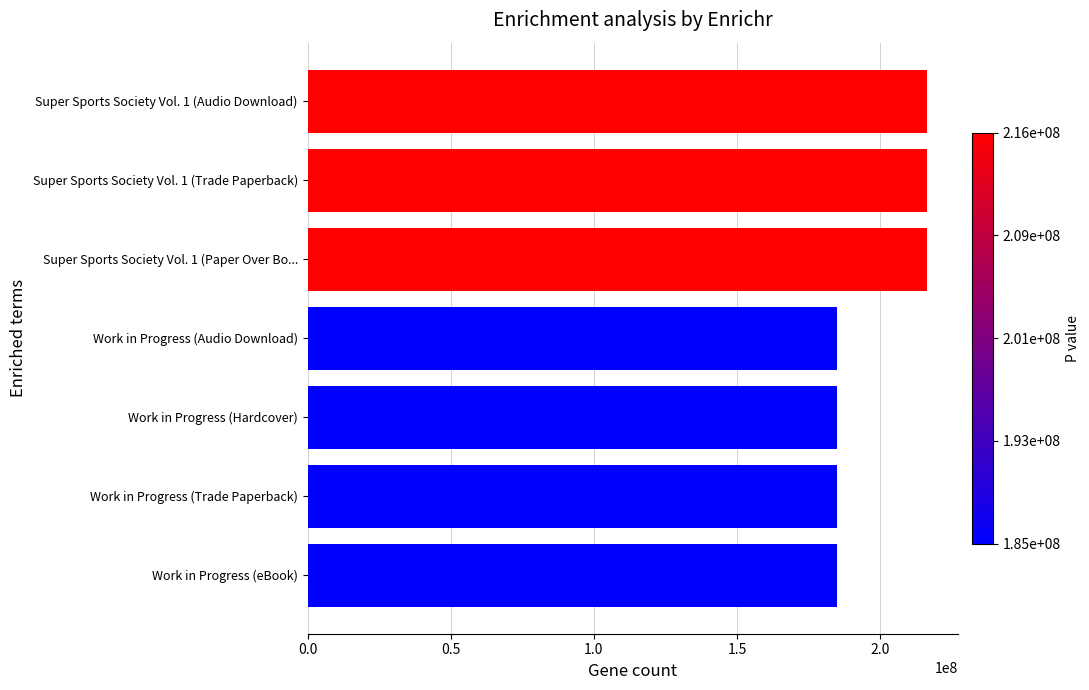

What is the greatest value displayed?

216497531